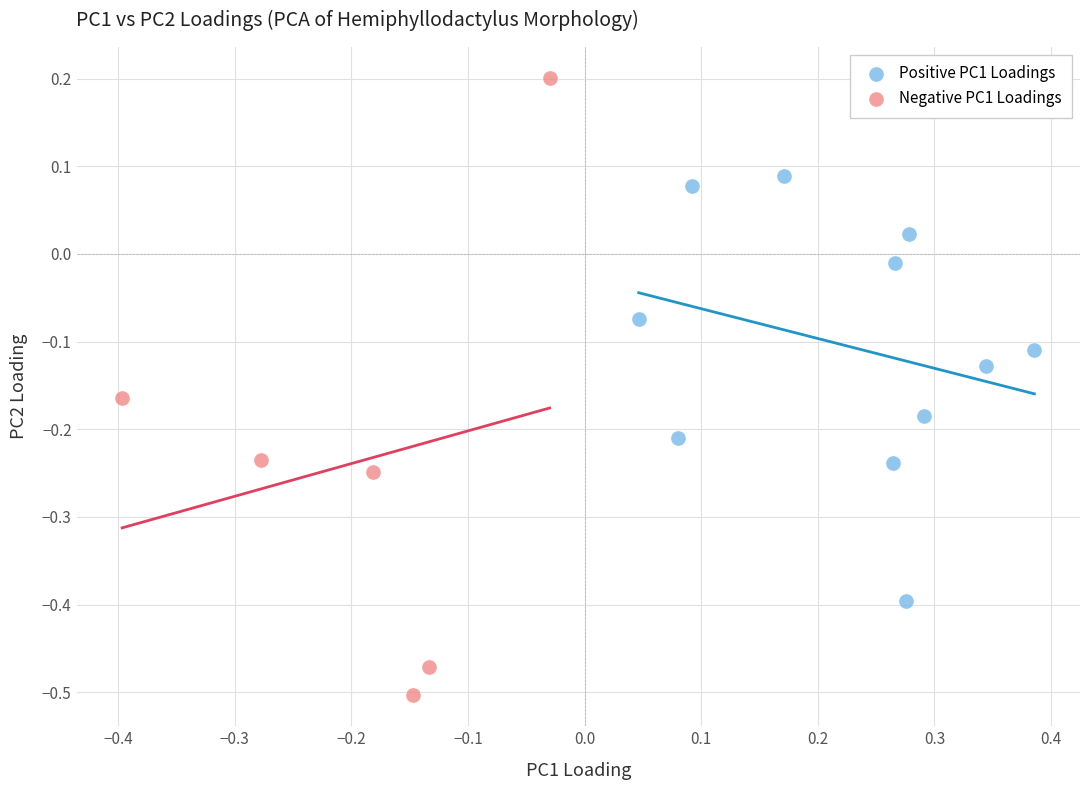

Which series has the largest Y range (max minus min)?

Negative PC1 Loadings